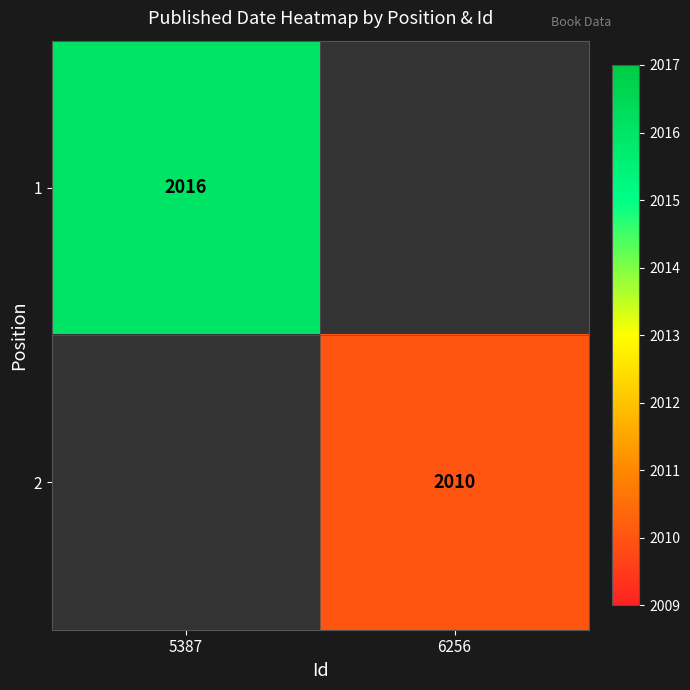

Is the value of 2 at 6256 greater than the value of 1 at 5387?

No